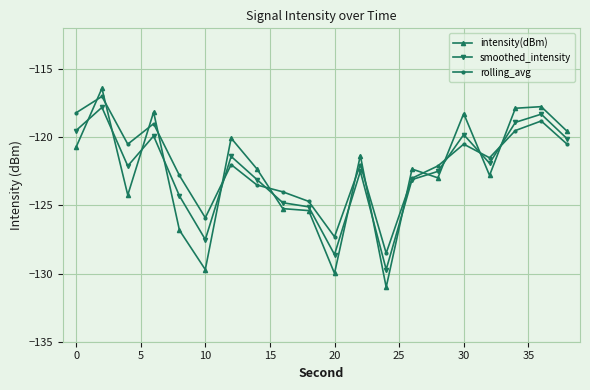

List the series in order of their overall mean, lowest first.

intensity(dBm), smoothed_intensity, rolling_avg